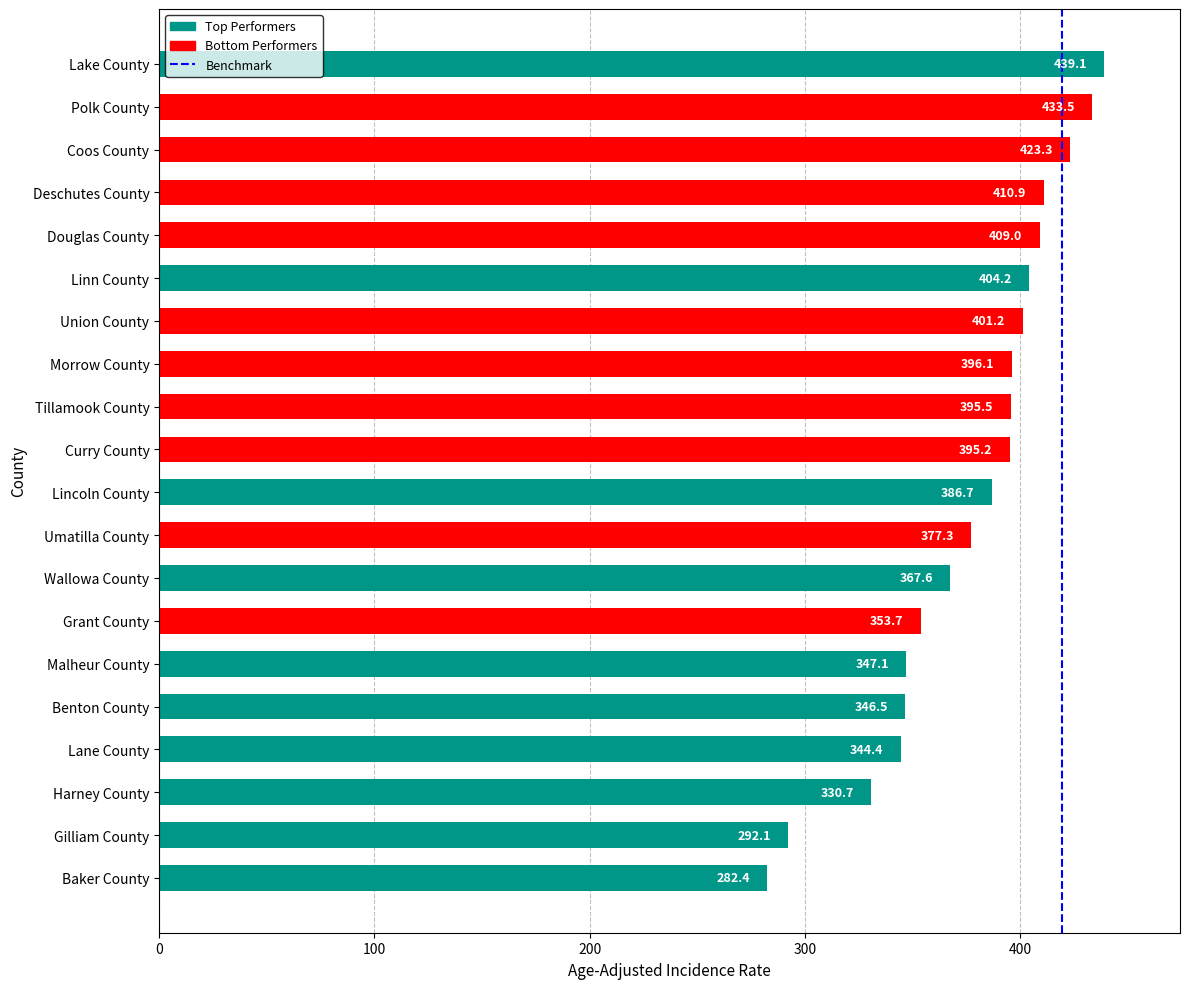

True or false: the data shows 173.8 at Wallowa County.

False